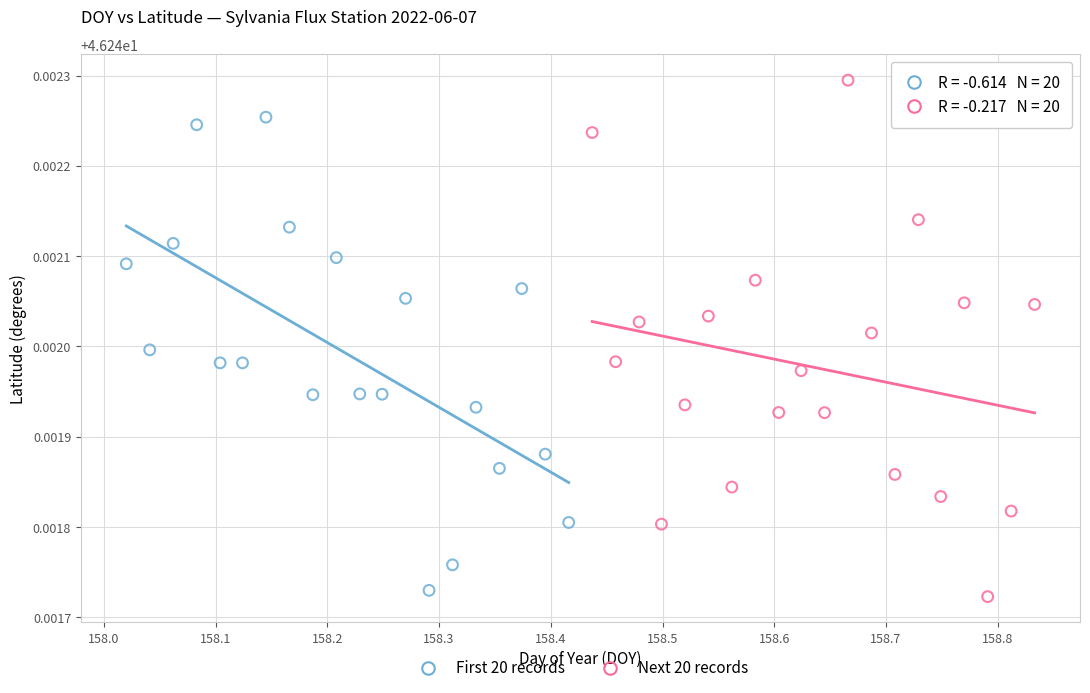

Which series has the largest Y range (max minus min)?

Next 20 records